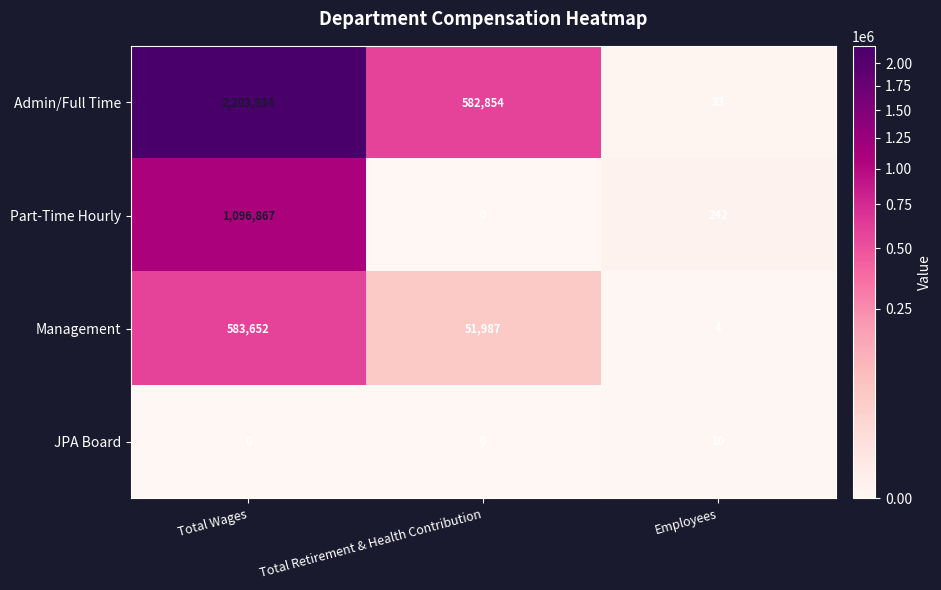

List the series in order of their overall mean, highest first.

Admin/Full Time, Part-Time Hourly, Management, JPA Board